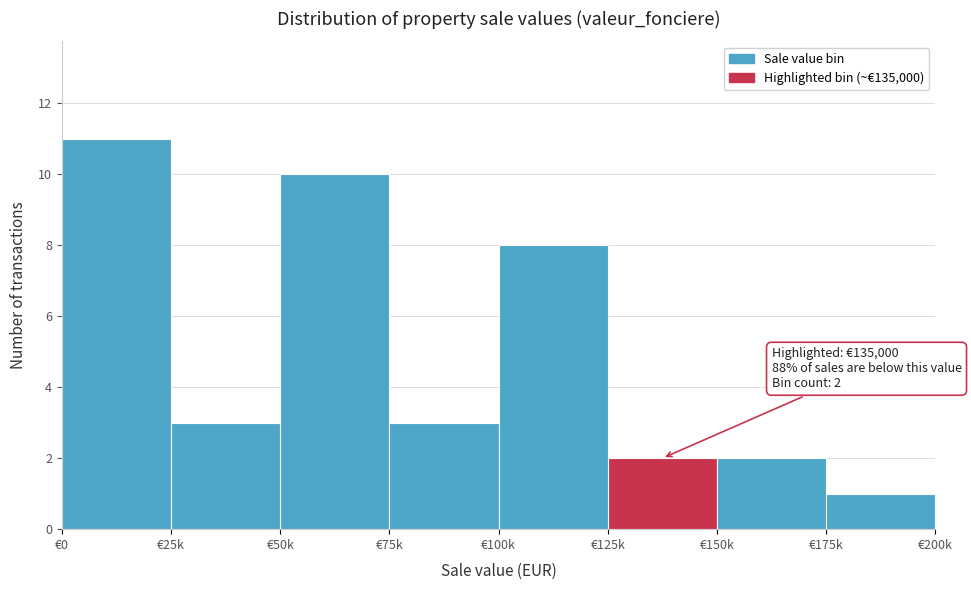

Reading right to left, list all the values displayed in this chart.

1	2	2	8	3	10	3	11